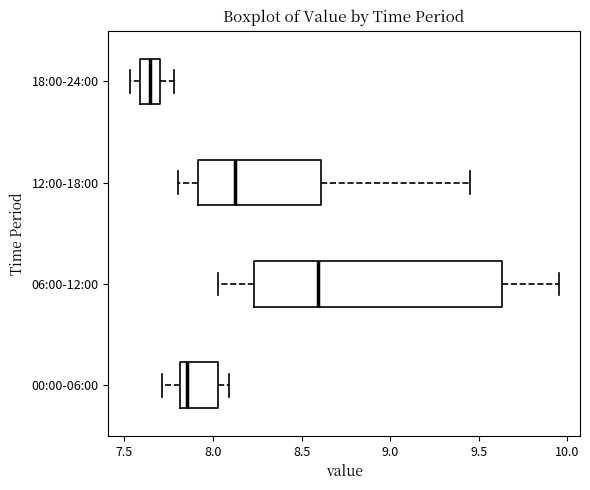

Which box is the widest, from its left edge to its right edge?

06:00-12:00